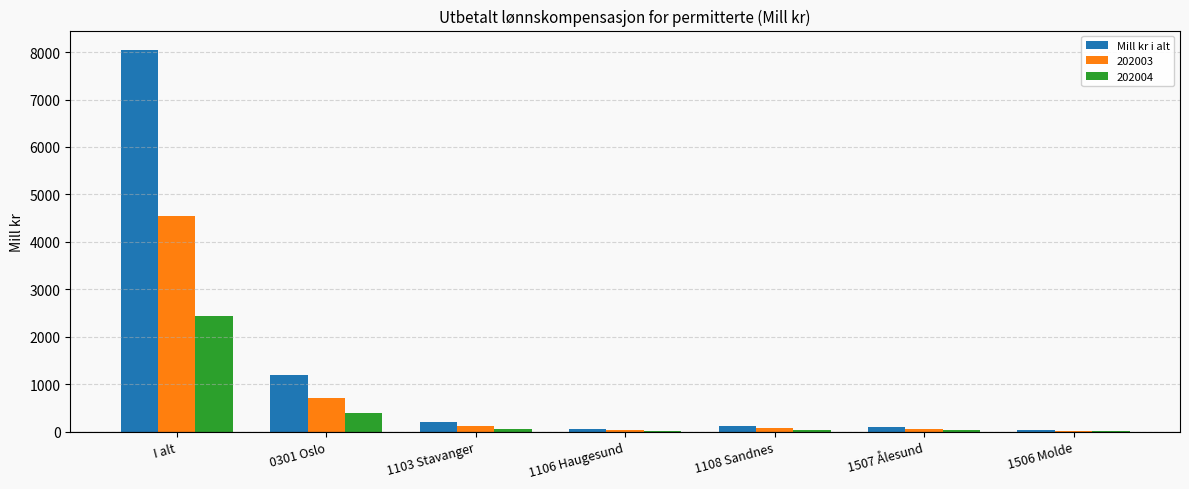

Between I alt and 1108 Sandnes, which series saw the biggest shift?

Mill kr i alt